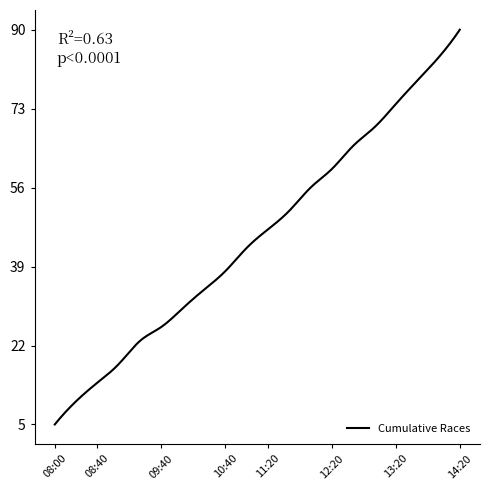

Does the chart display data point markers on the line(s)?

No